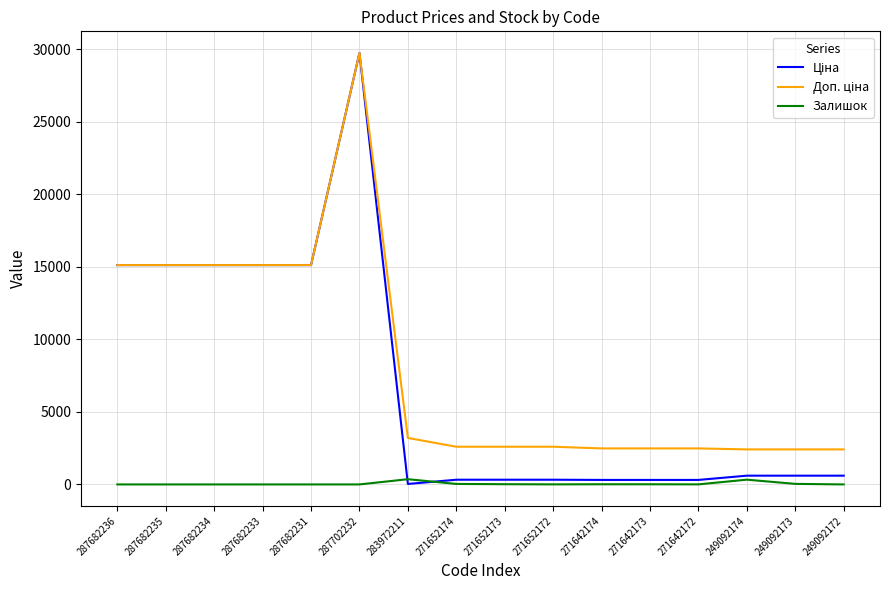

The Залишок series shows 4.0 at 271642172. True or false?

True